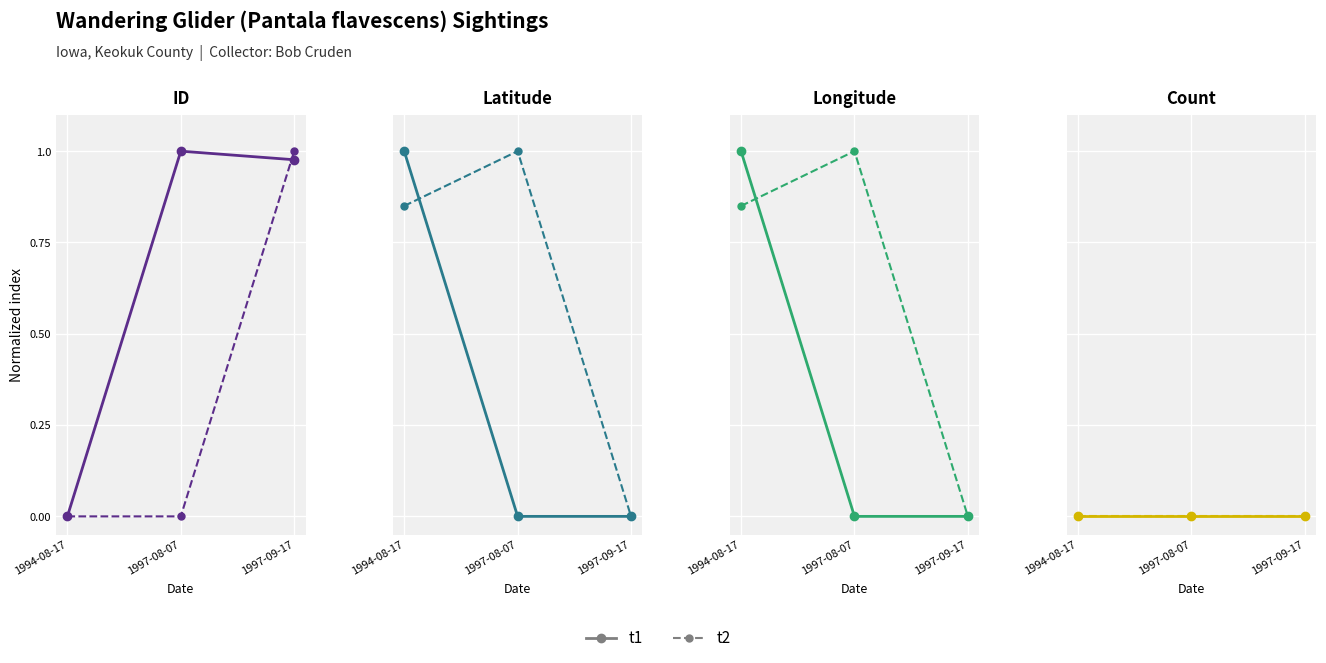

What is the label of the 3rd point from the left?

1997-09-17